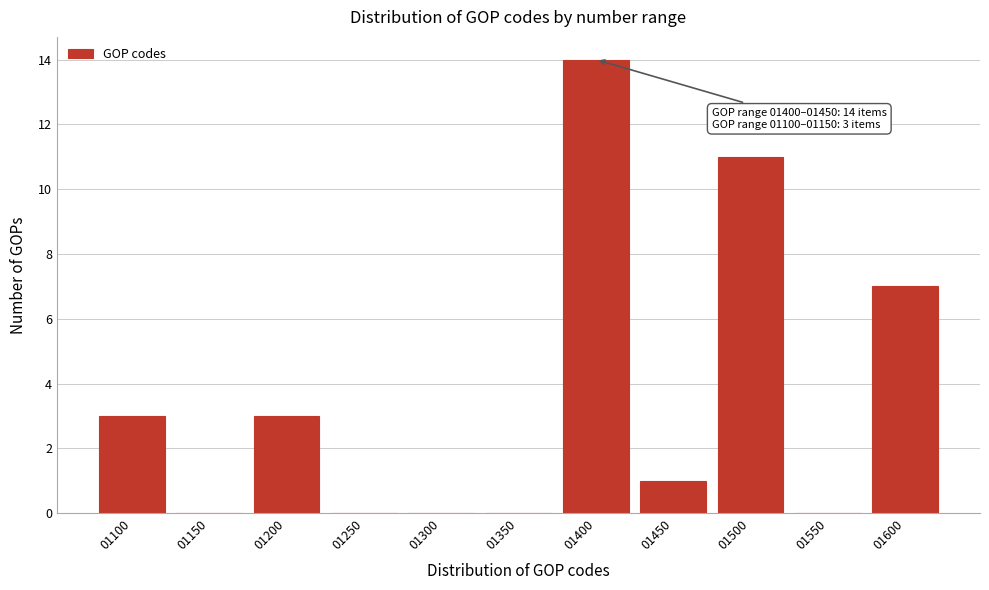

Reading left to right, list all the values displayed in this chart.

01100=3	01150=0	01200=3	01250=0	01300=0	01350=0	01400=14	01450=1	01500=11	01550=0	01600=7